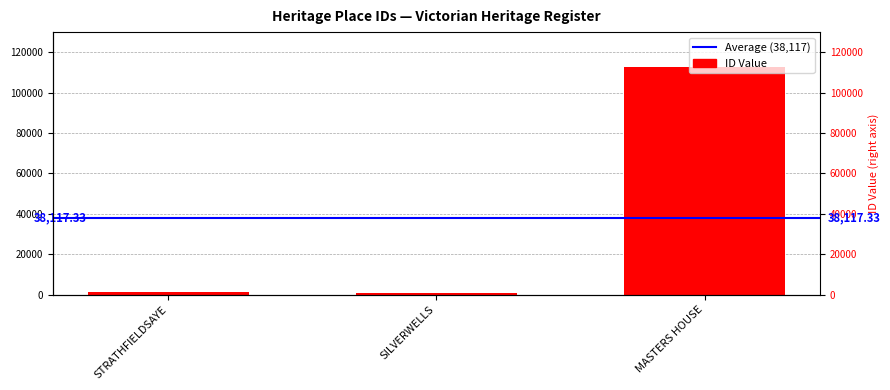

What is the difference between the maximum and second lowest values?

111548